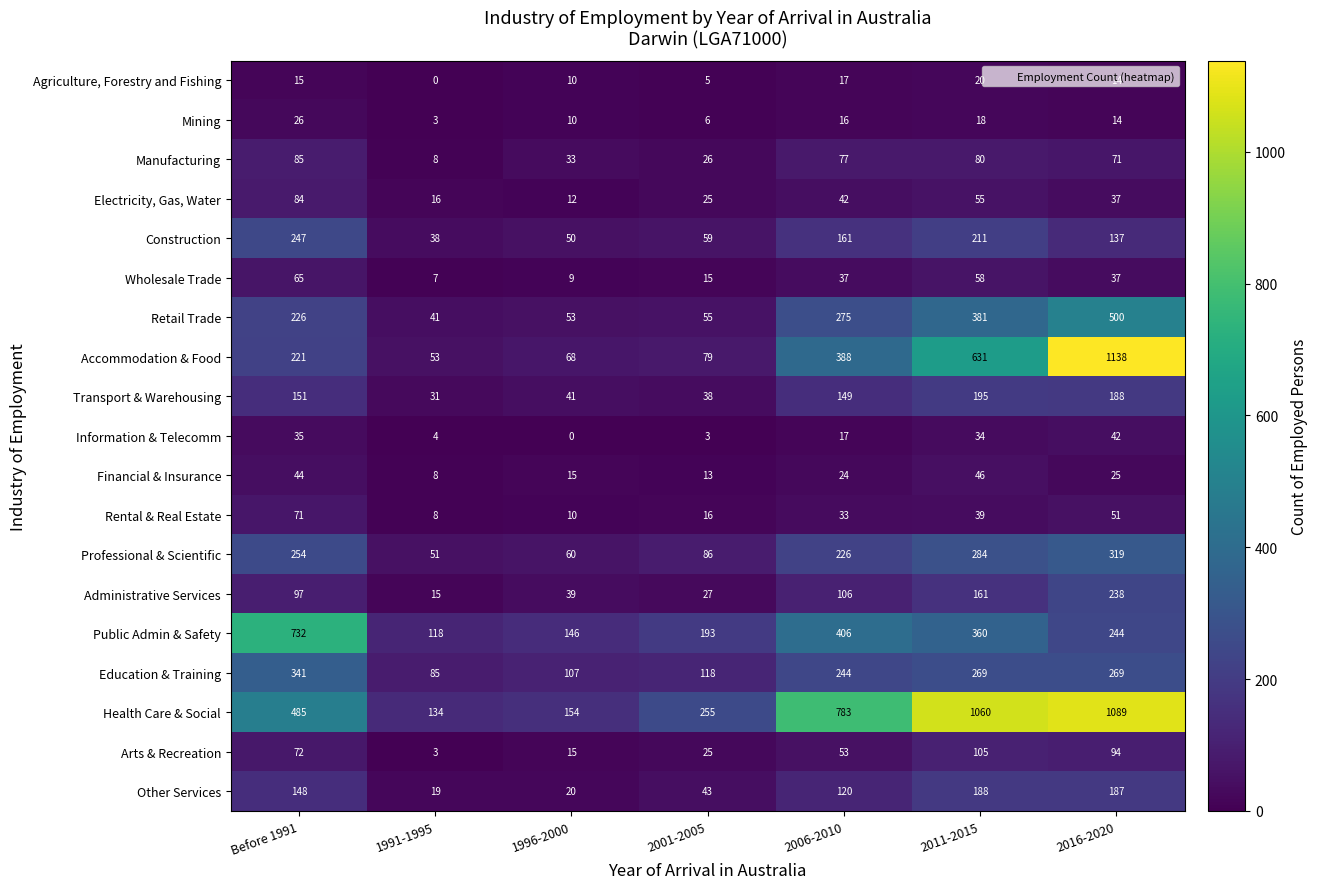

Rank the series by their maximum value, from lowest to highest.

Agriculture, Forestry and Fishing, Mining, Information & Telecomm, Financial & Insurance, Wholesale Trade, Rental & Real Estate, Electricity, Gas, Water, Manufacturing, Arts & Recreation, Other Services, Transport & Warehousing, Administrative Services, Construction, Professional & Scientific, Education & Training, Retail Trade, Public Admin & Safety, Health Care & Social, Accommodation & Food